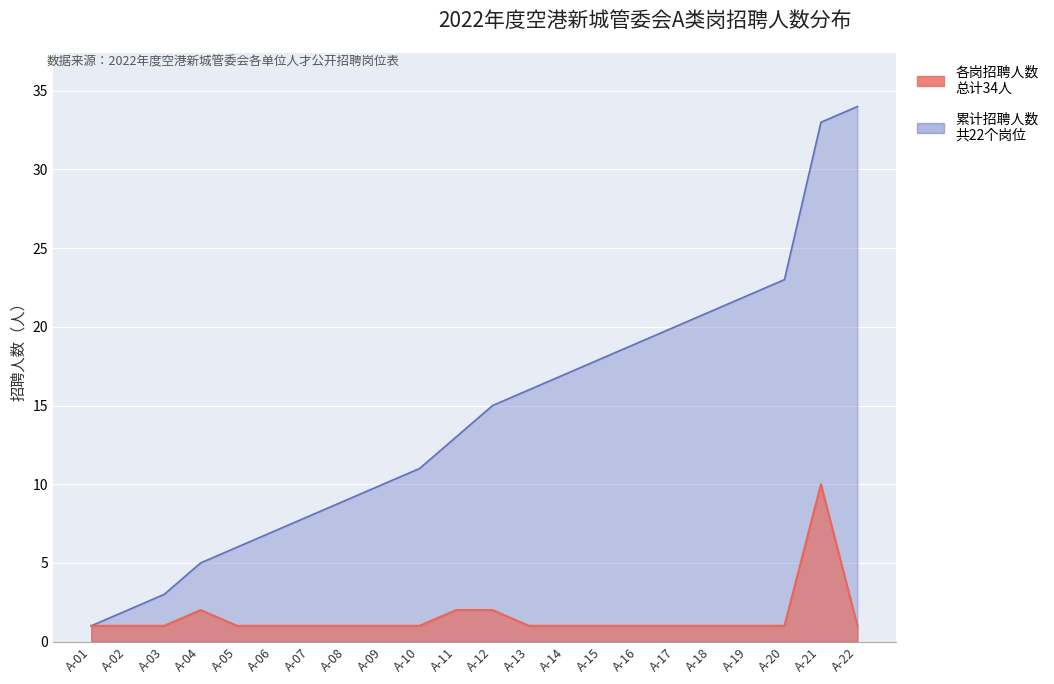

Is the value of 累计招聘人数 at A-03 greater than the value of 招聘人数 at A-07?

Yes